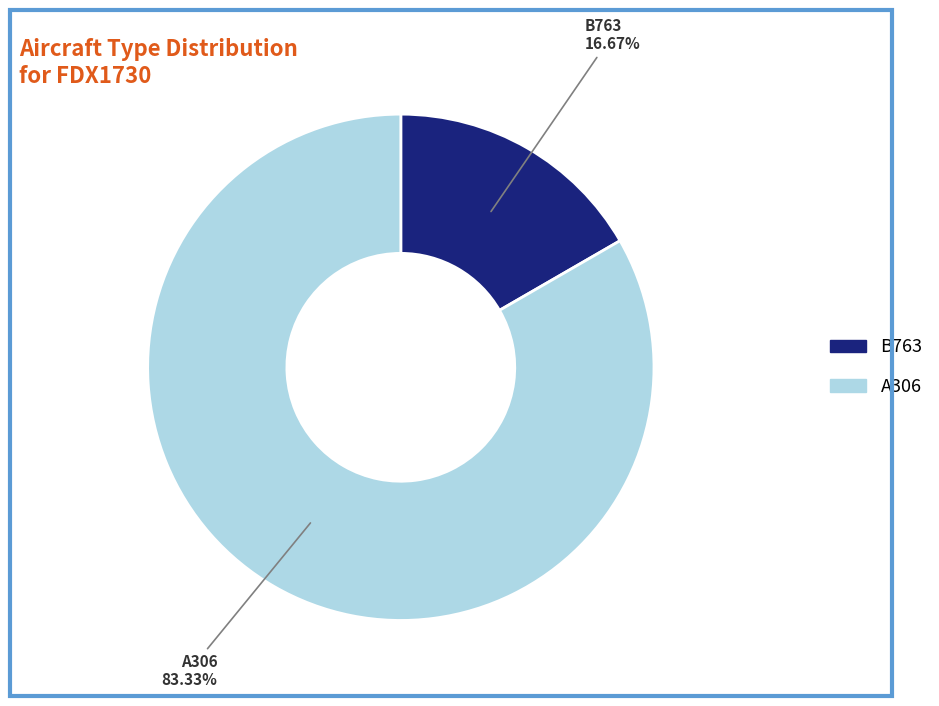

Which category has the smallest portion of the pie?

B763